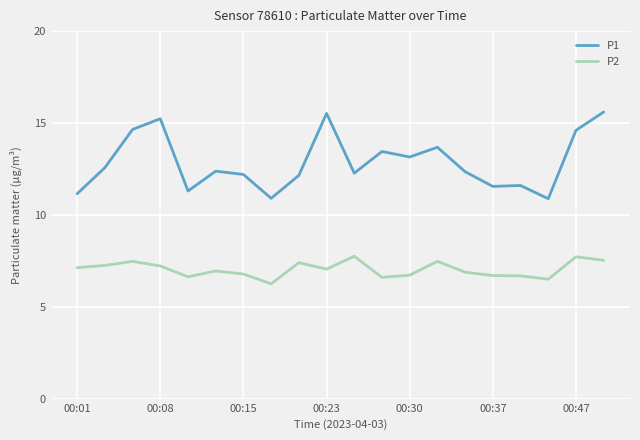

What is the highest value of the P1 series?

15.6